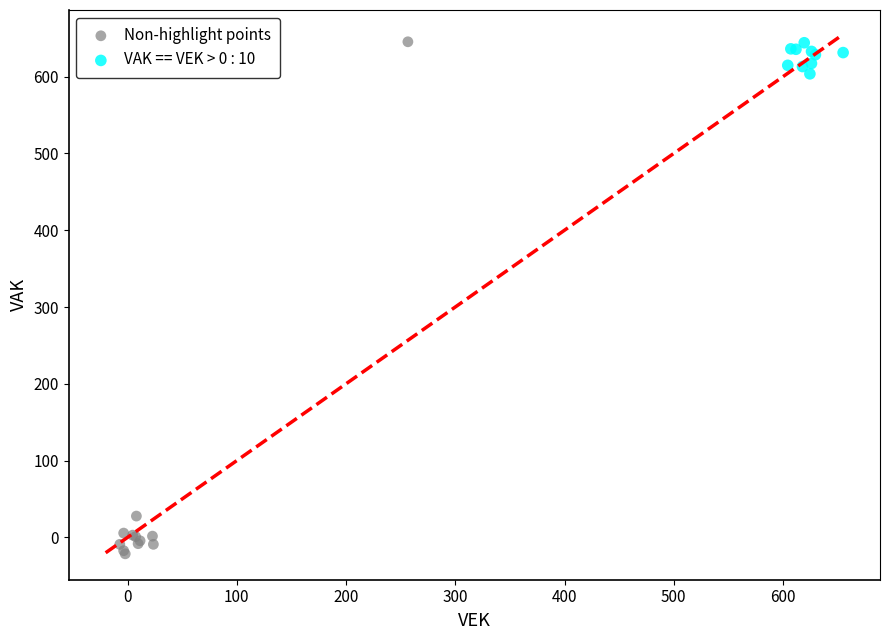

Which series reaches the minimum Y coordinate?

Non-highlight points